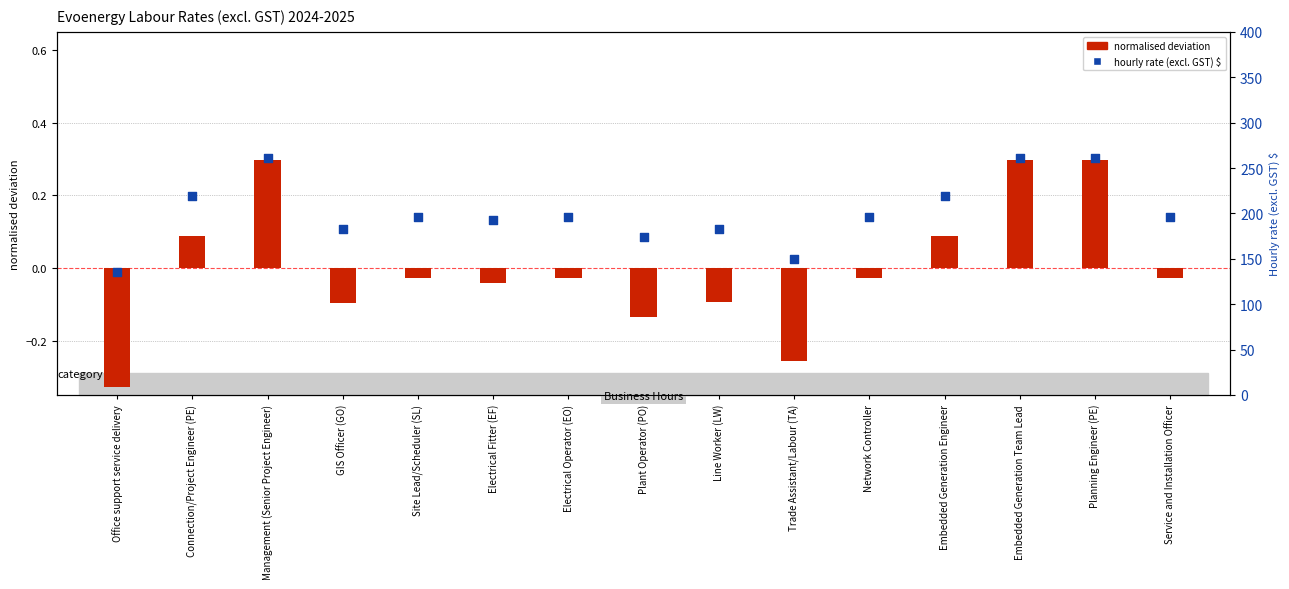

Which series contains the highest Y value?

hourly rate (excl. GST)